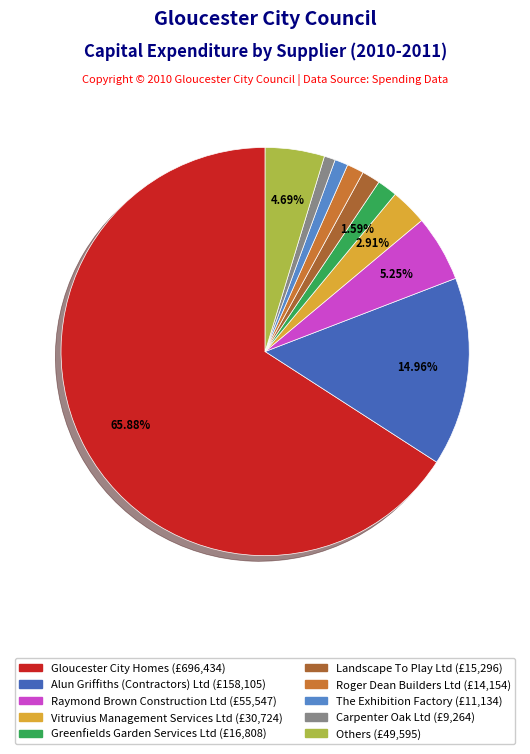

Is there any slice that represents more than half of the pie?

Yes